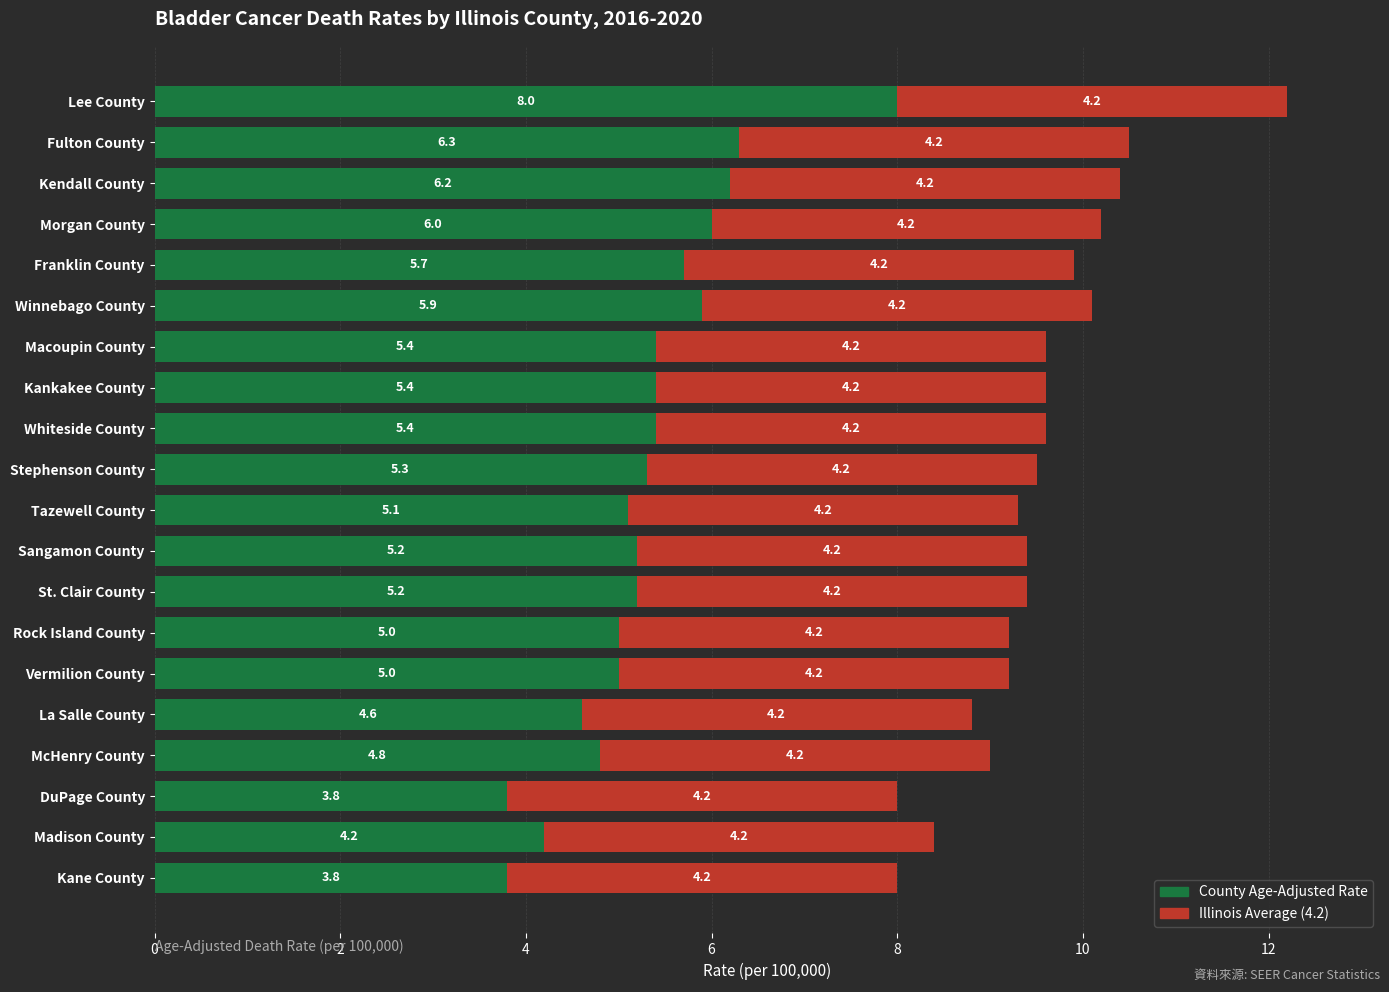

The County Age-Adjusted Rate series shows 3.8 at DuPage County. True or false?

True